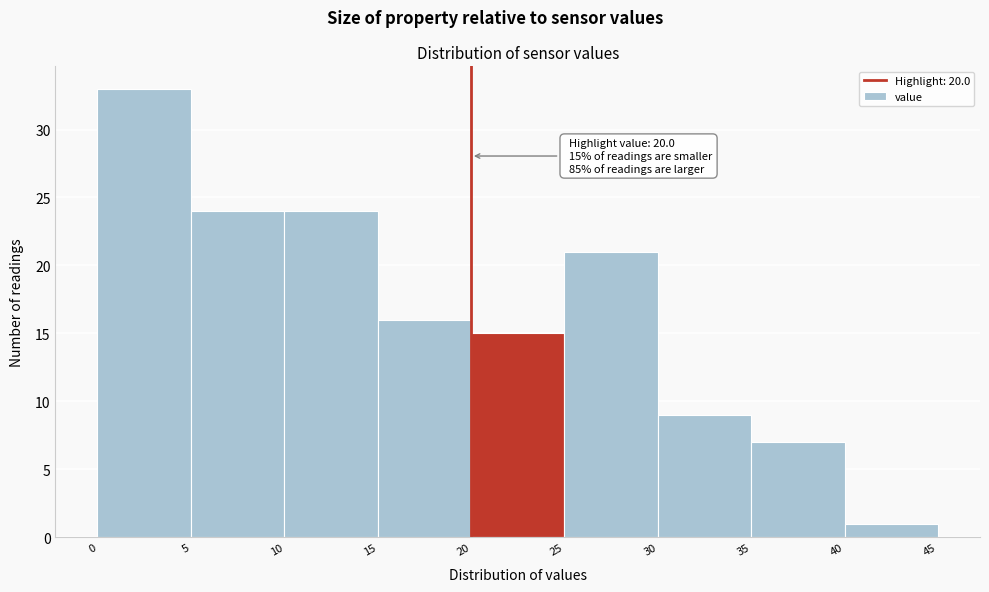

Which range on the x-axis has the tallest bar?

0 to 5